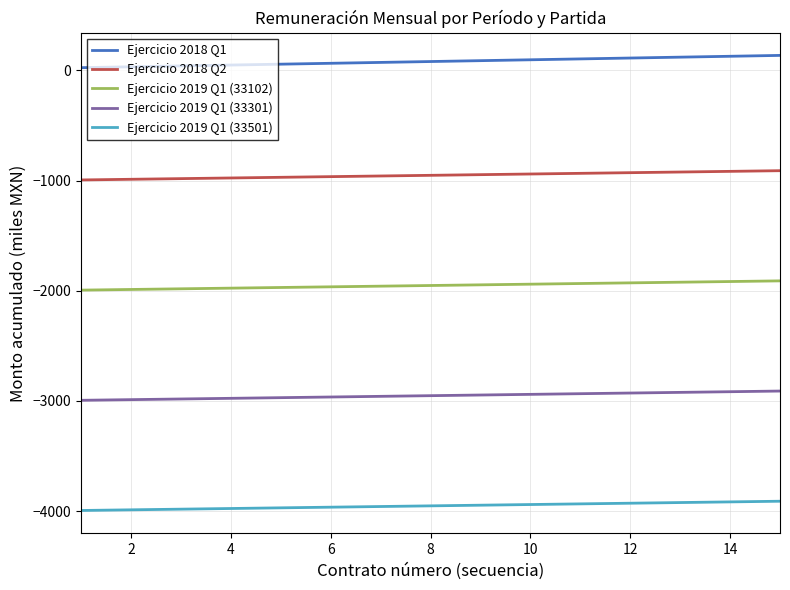

Rank the series by their maximum value, from lowest to highest.

Ejercicio 2019 Q1 (33501), Ejercicio 2019 Q1 (33301), Ejercicio 2019 Q1 (33102), Ejercicio 2018 Q2, Ejercicio 2018 Q1